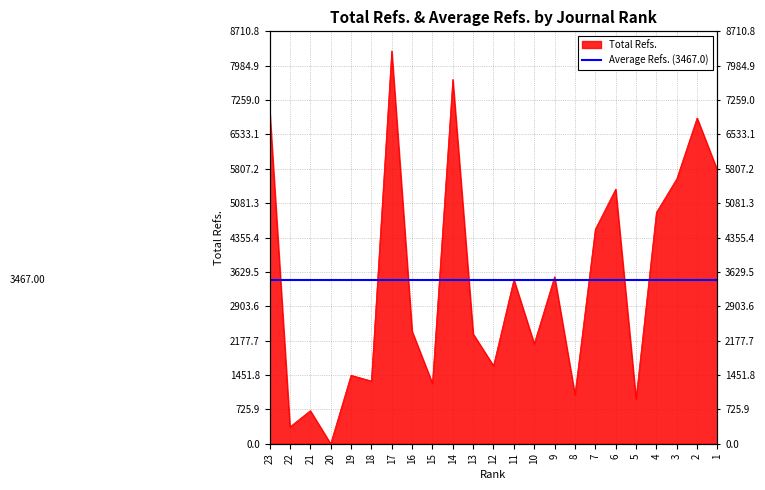

List the labels in order of value, largest first.

17, 14, 23, 2, 1, 3, 6, 4, 7, 9, 11, 16, 13, 10, 12, 19, 18, 15, 8, 5, 21, 22, 20